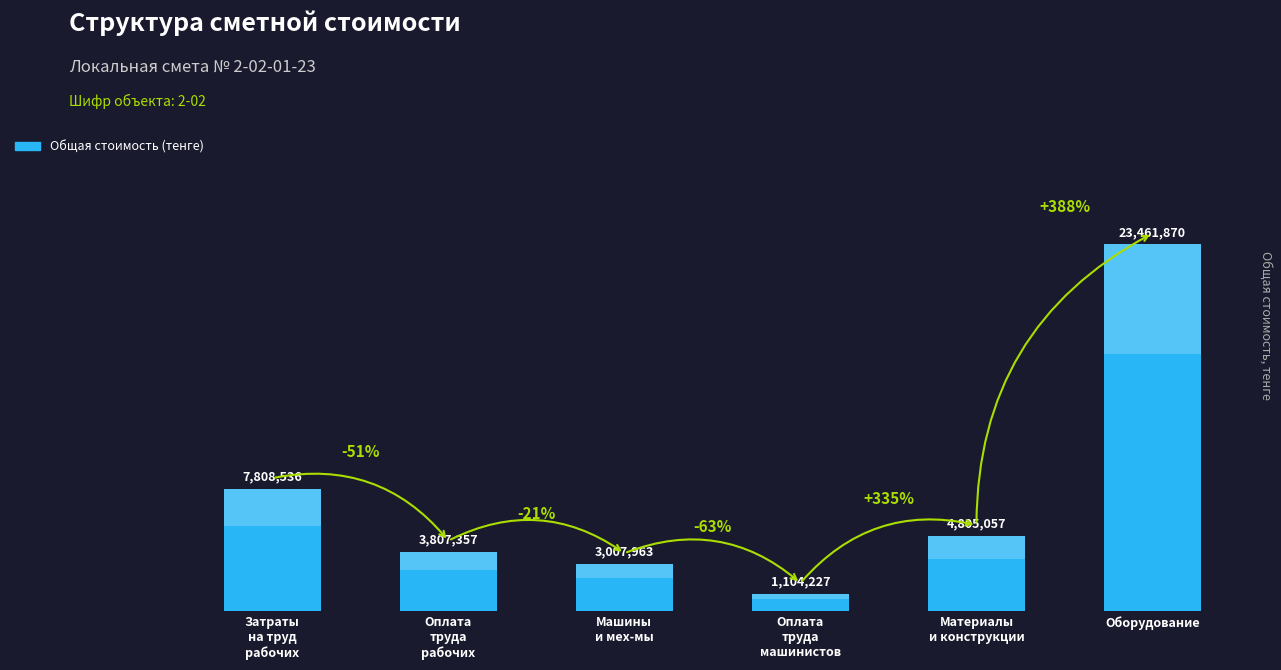

Reading right to left, what are all the values shown in this chart?

23461870	4805057	1104227	3007963	3807357	7808536